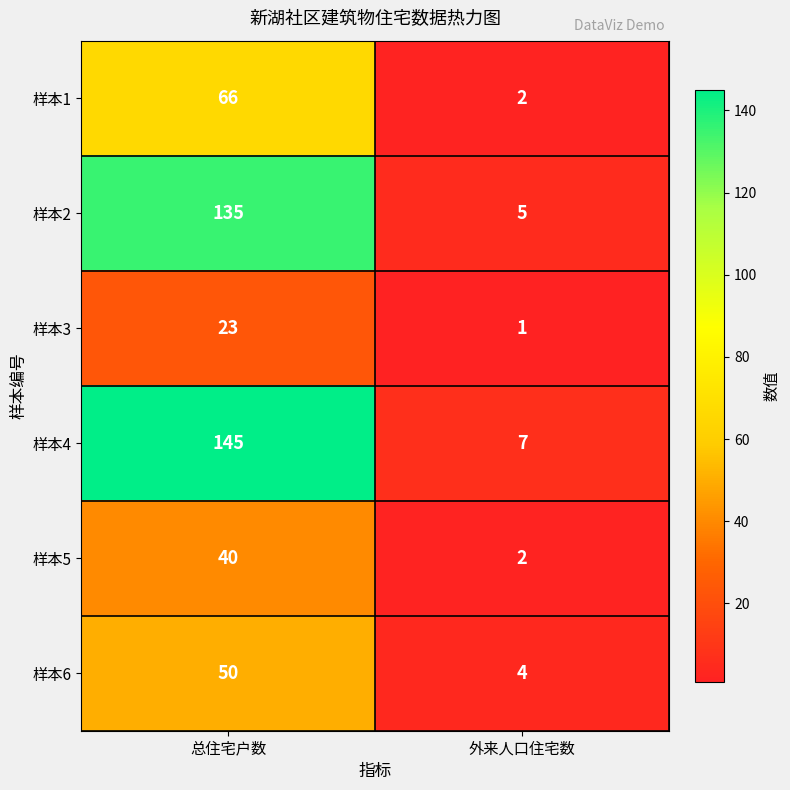

Count the number of categories in the chart.

2